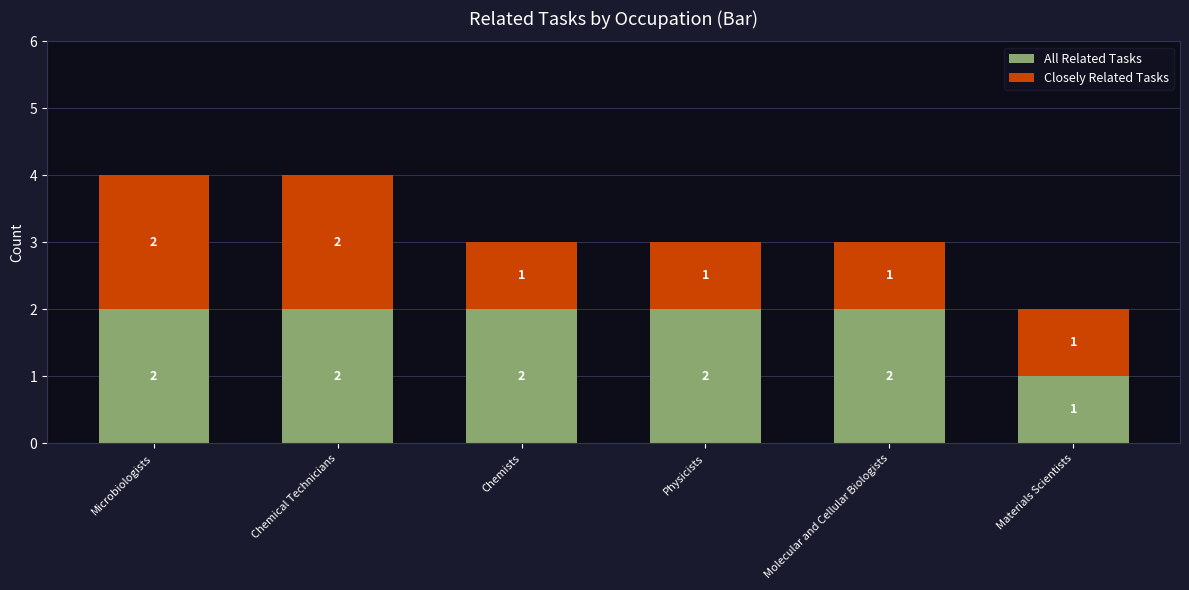

What is the difference between the maximum and minimum values in the All Related Tasks series?

1